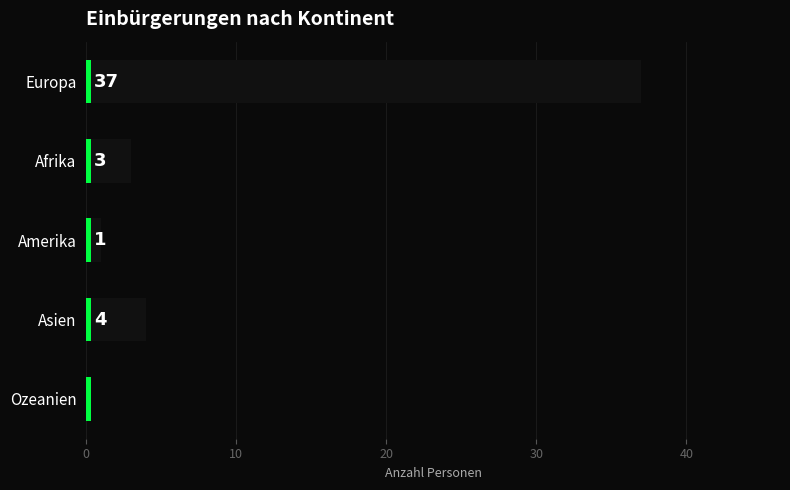

Does the chart contain any negative values?

No